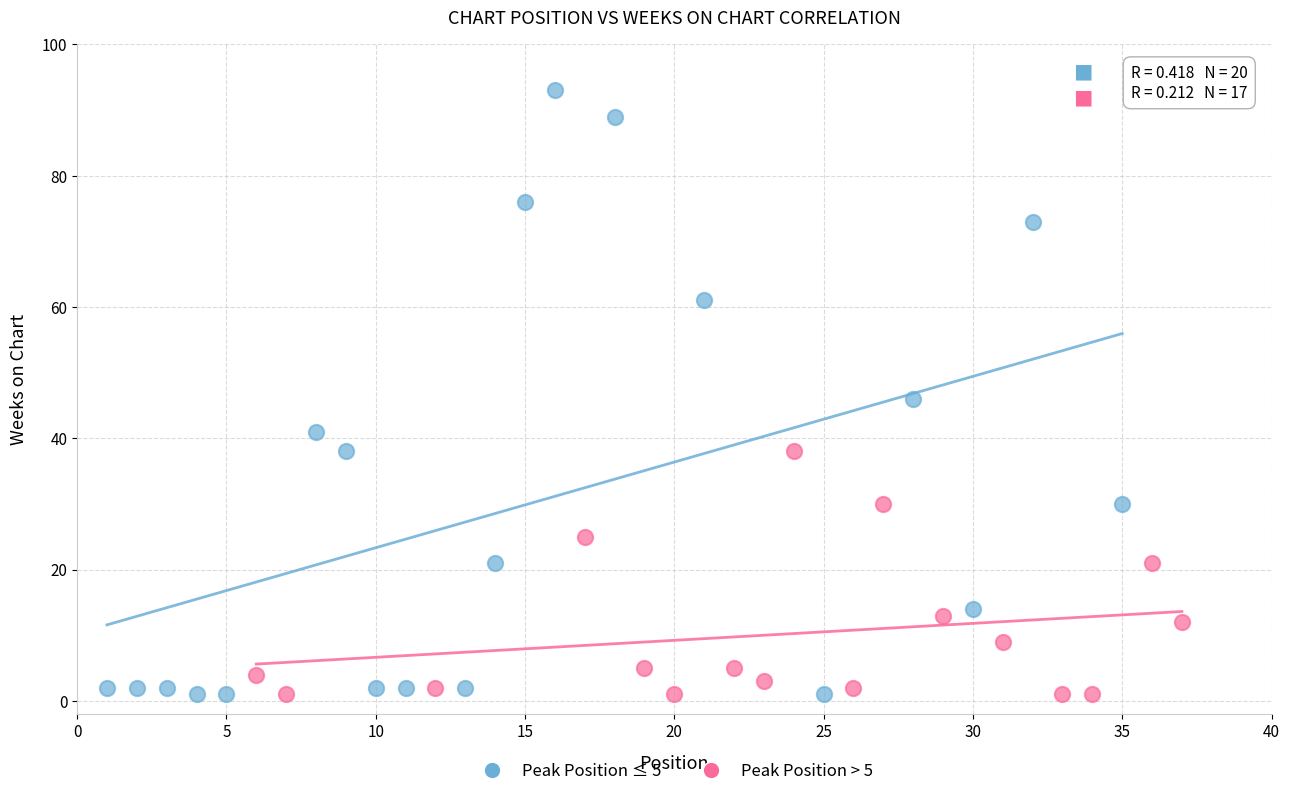

Which series reaches the maximum Y coordinate?

Peak Position ≤ 5